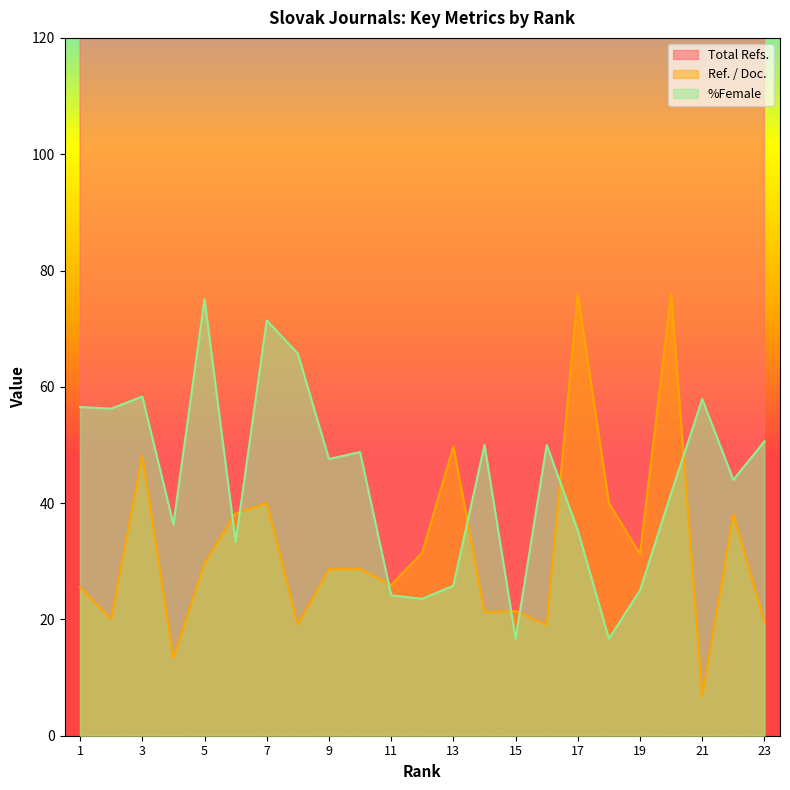

How many values in the Ref. / Doc. series are below 28?

10